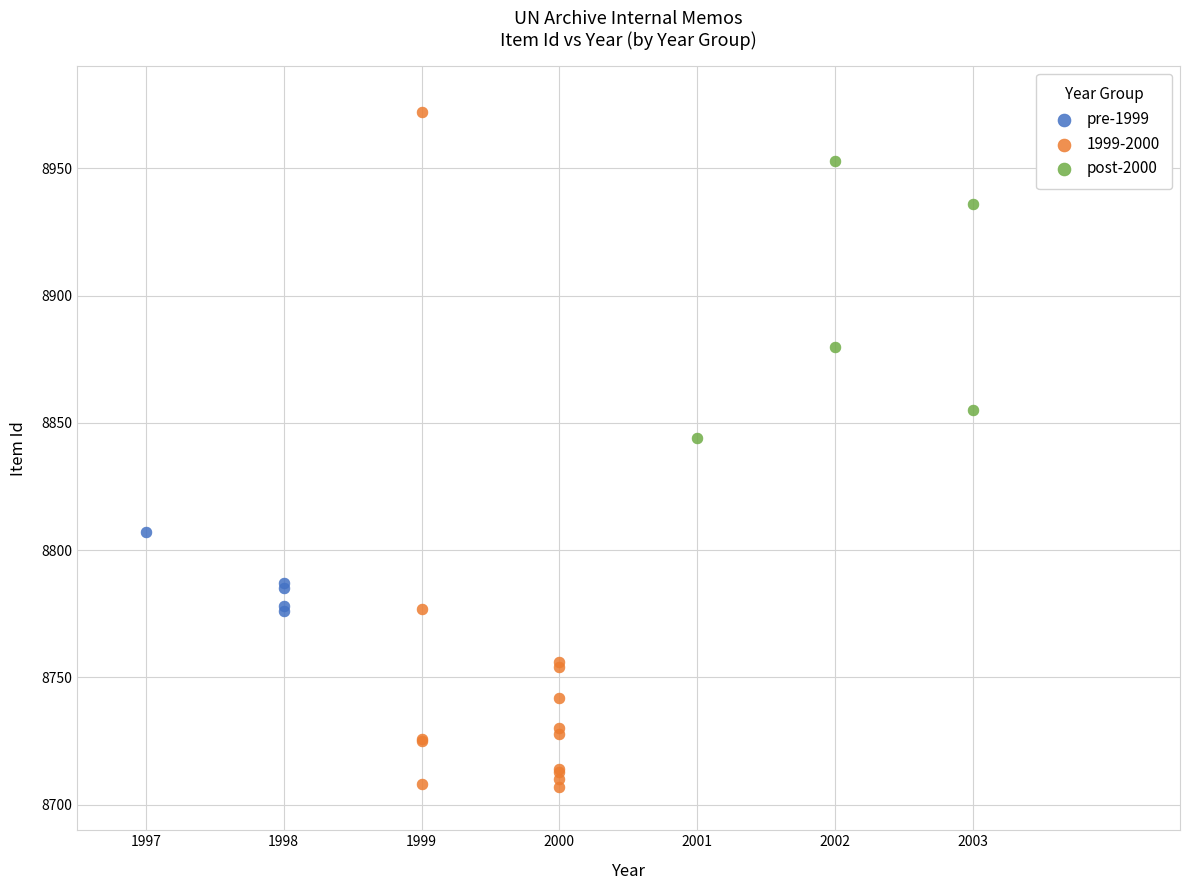

Which series has the largest Y range (max minus min)?

1999-2000